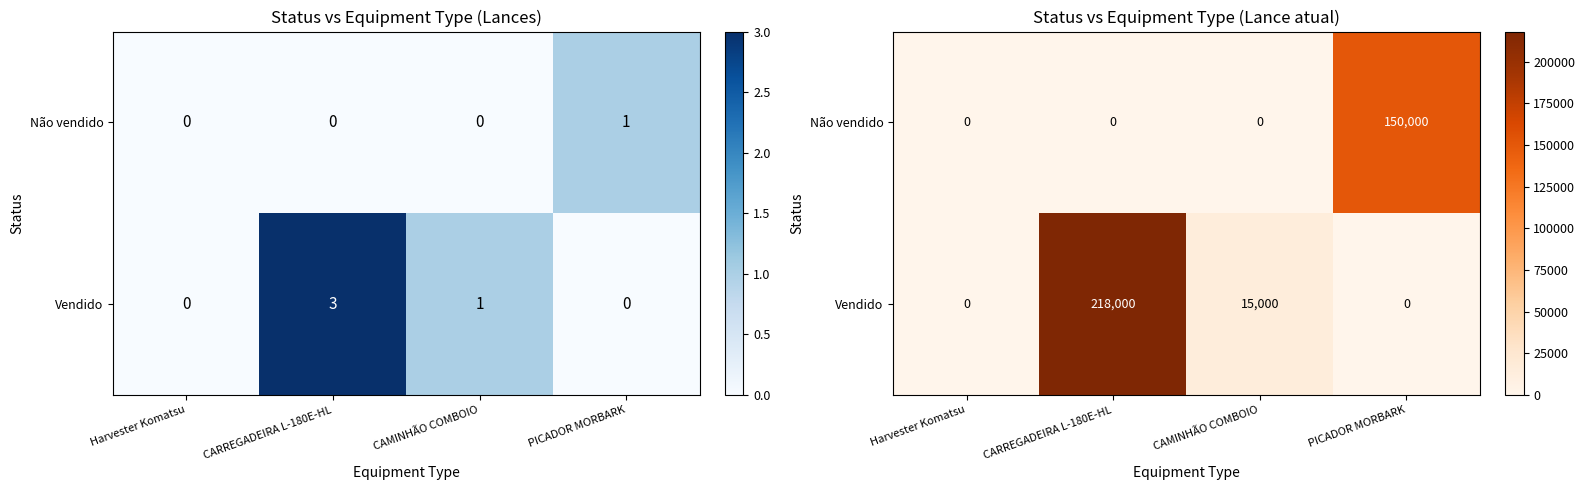

Rank the series at CAMINHÃO COMBOIO from highest to lowest value.

Vendido, Não vendido